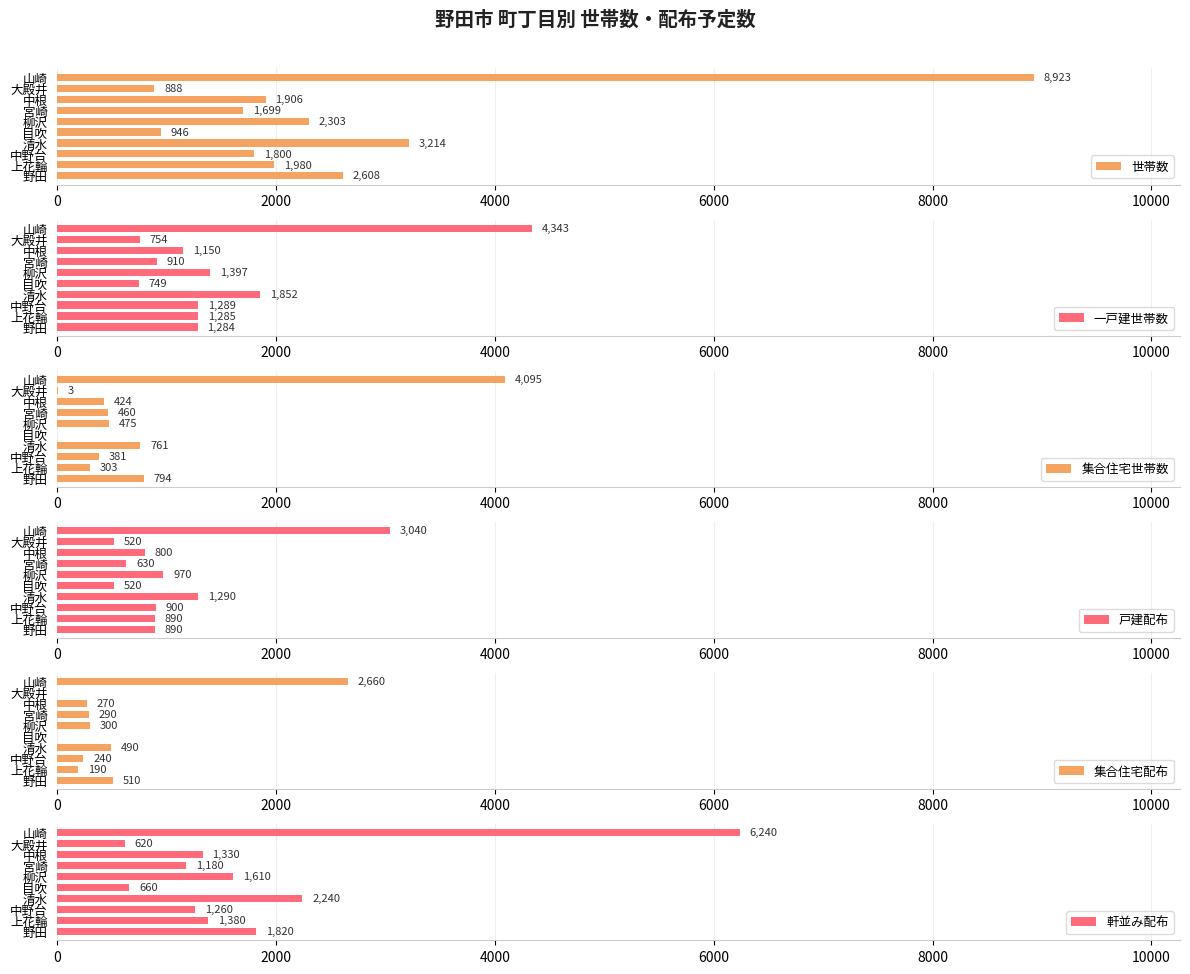

What is the difference between the maximum and minimum values in the 軒並み配布 series?

5620